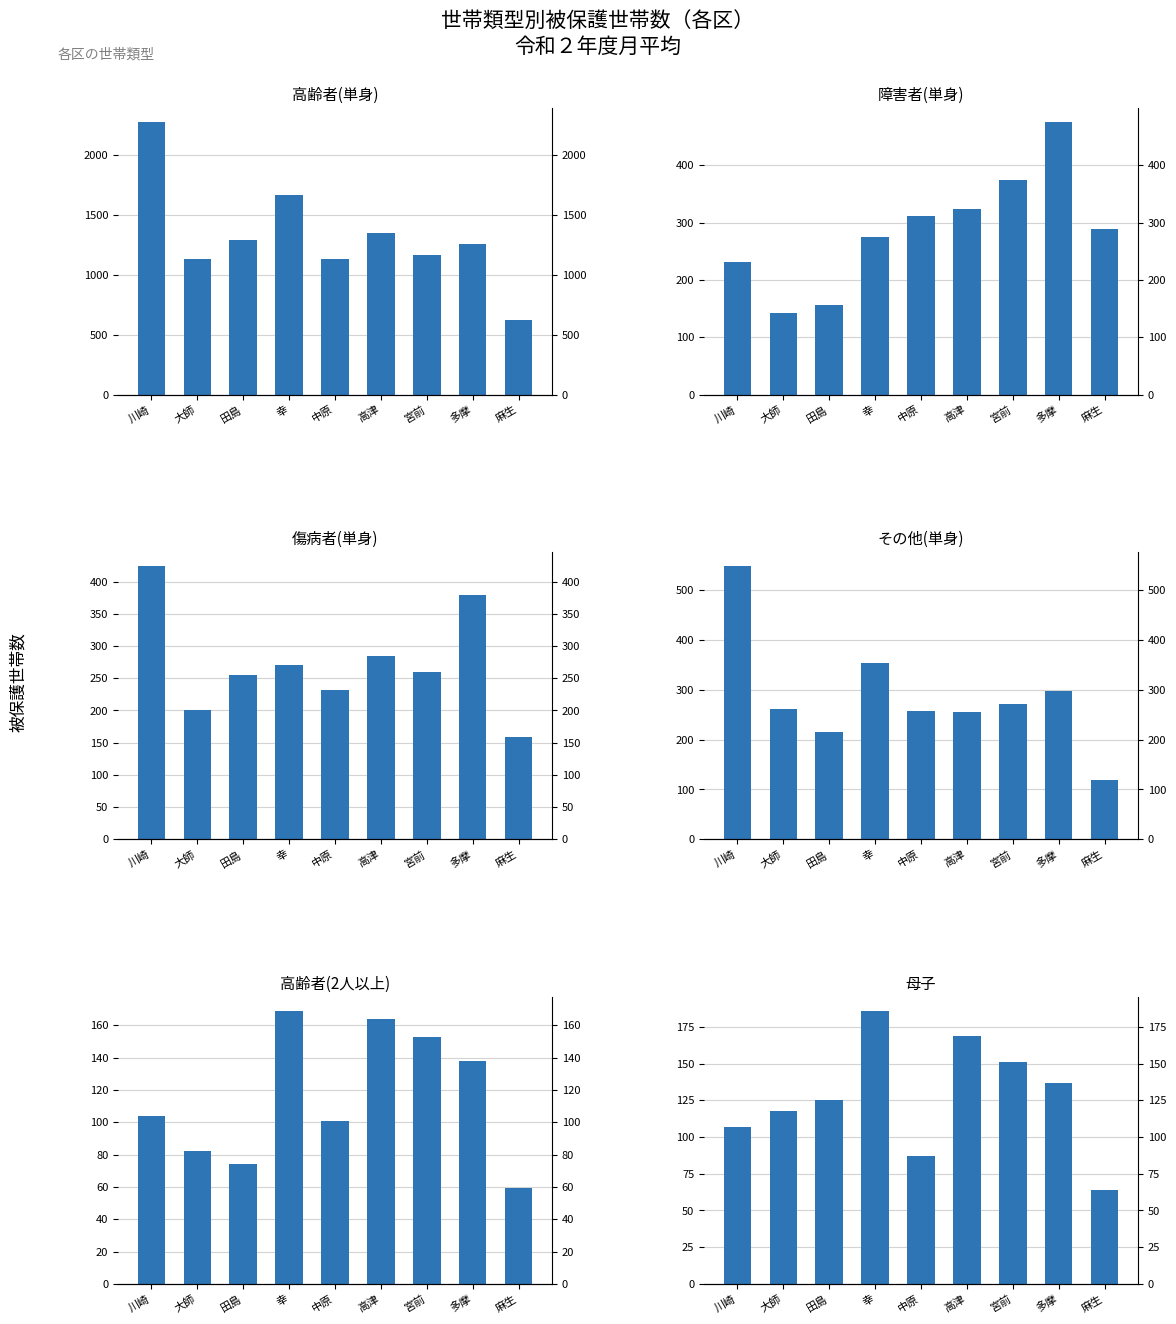

At which label does 傷病者(単身) first exceed 259?

川崎